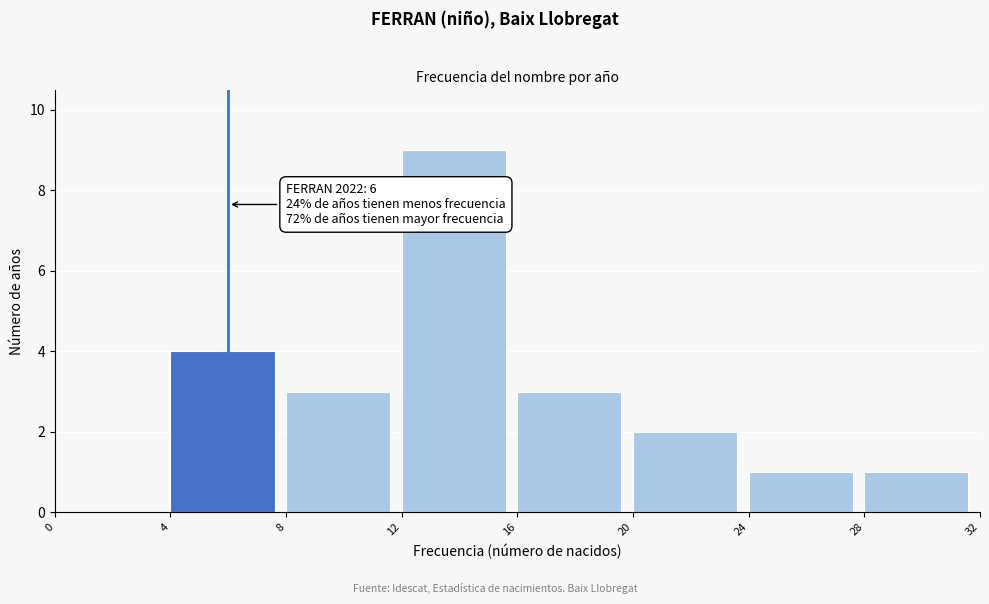

Which range on the x-axis has the tallest bar?

12 to 16